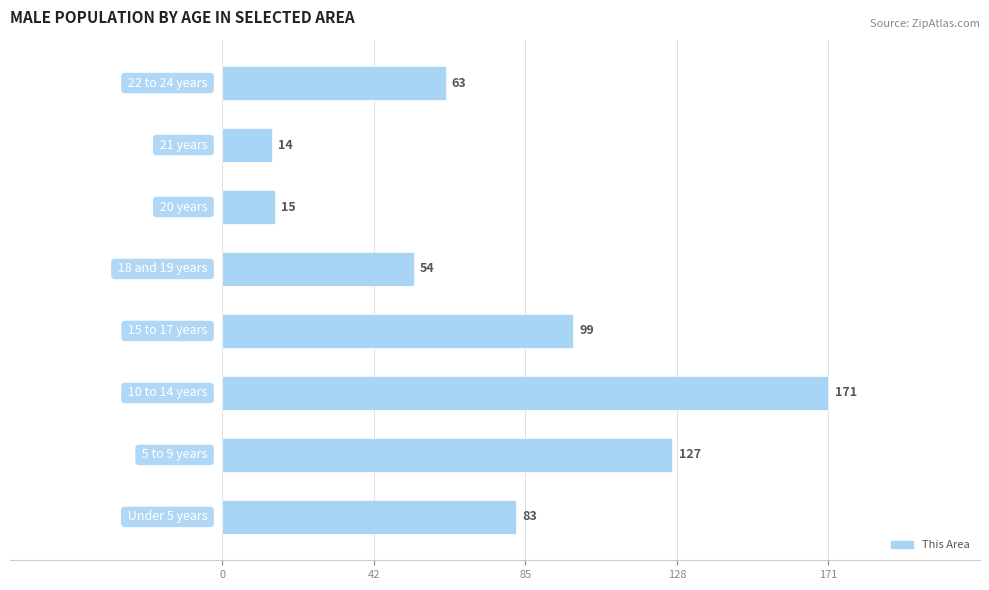

Reading bottom to top, list all the values displayed in this chart.

83	127	171	99	54	15	14	63